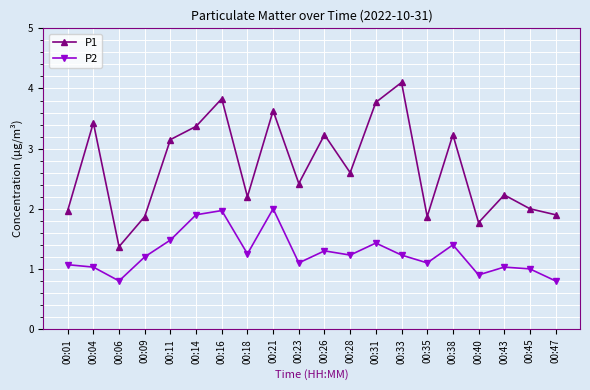

What is the difference between the highest and lowest values at 00:11?

1.7